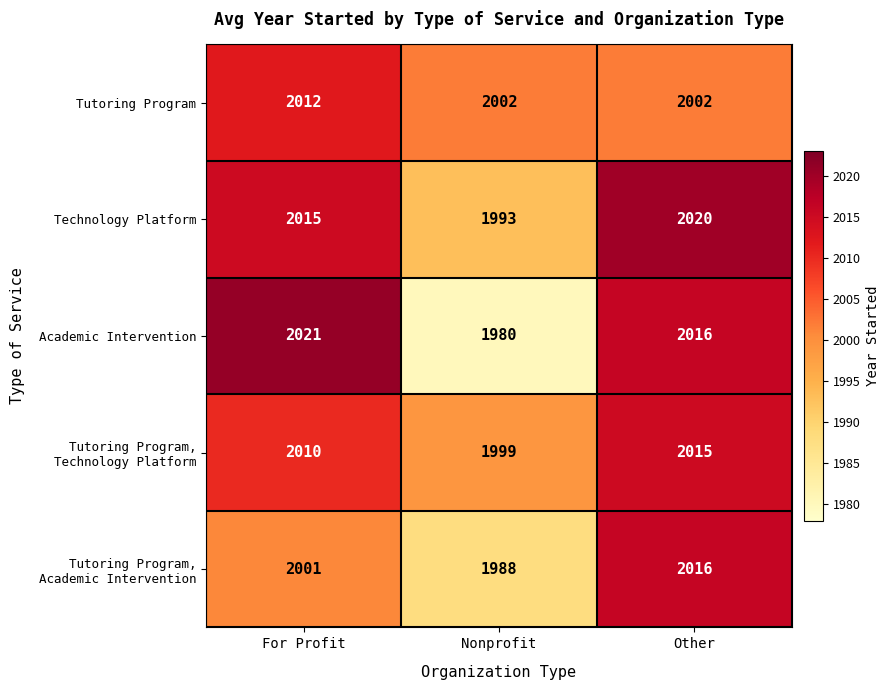

Which series changed the most between For Profit and Nonprofit?

Academic Intervention